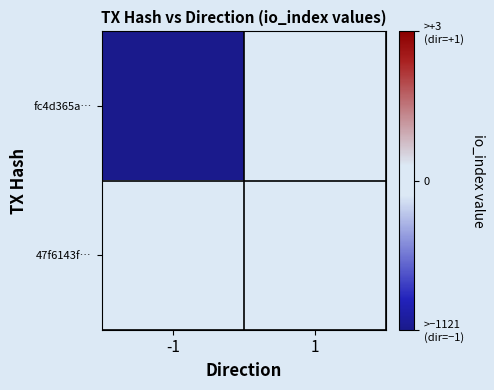

What is the spread (max minus min) of values at -1?

1121